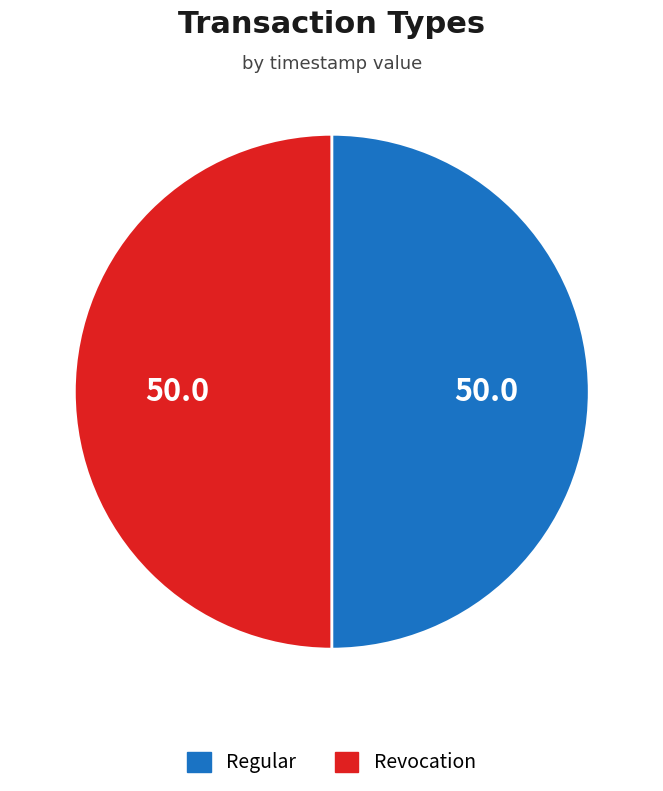

Combined, do Regular and Revocation account for over 50%?

Yes